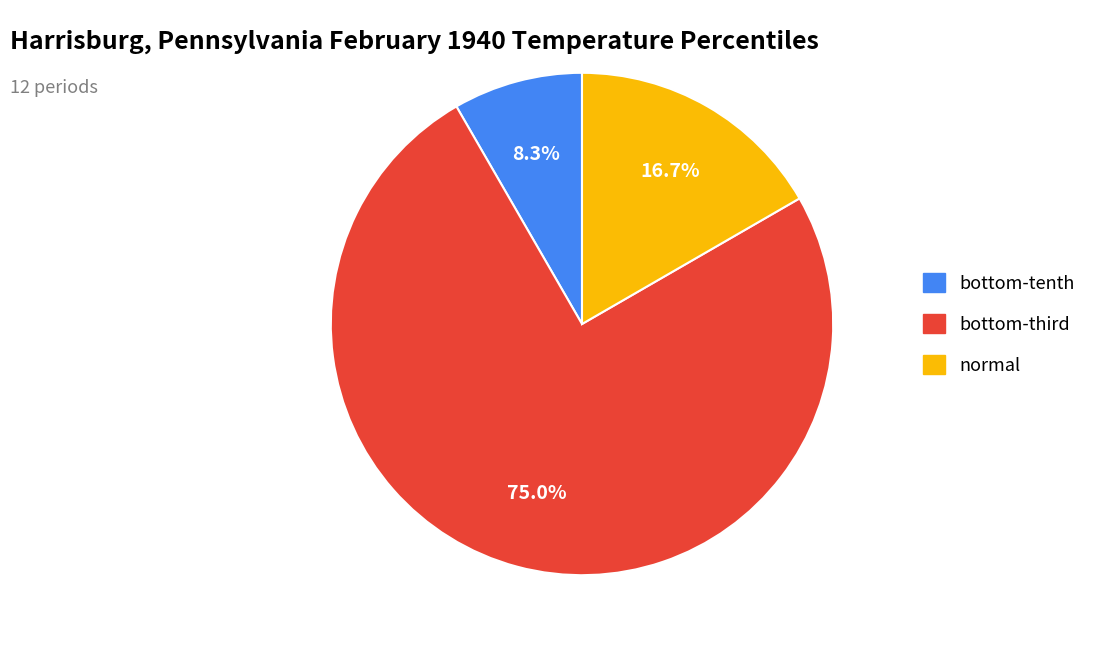

Count the number of slices in the pie.

3